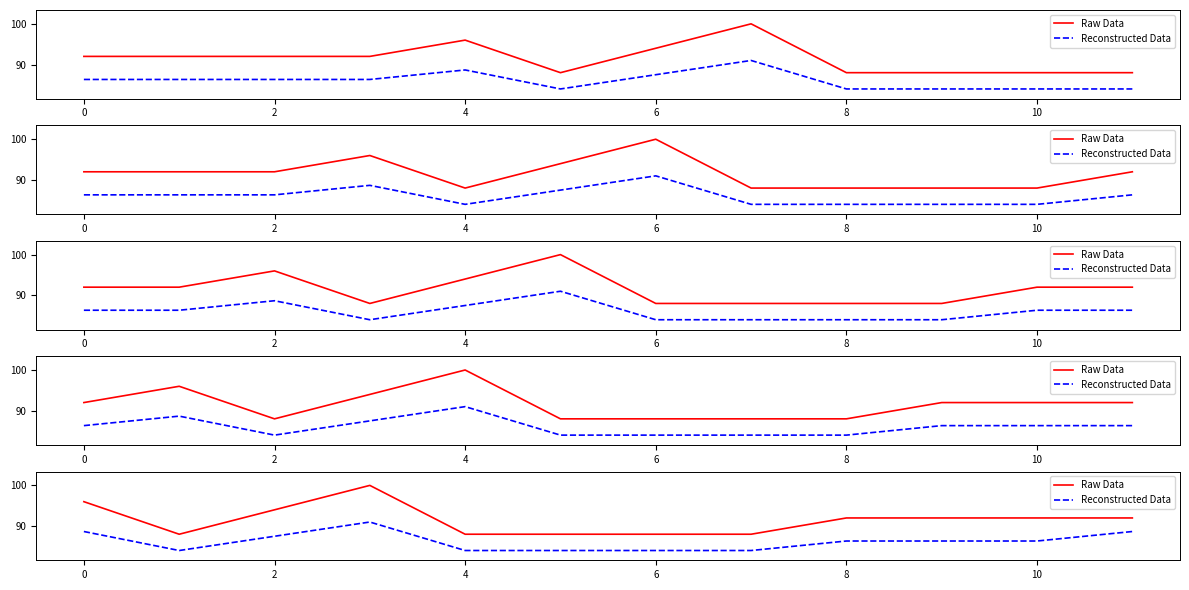

What is the total value across all series at 6?

172.0